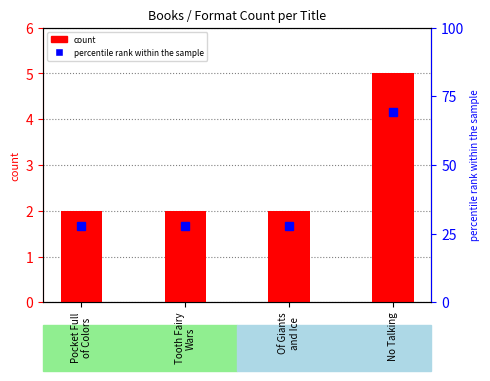

What is the difference between the highest and lowest values at Of Giants
and Ice?

0.3